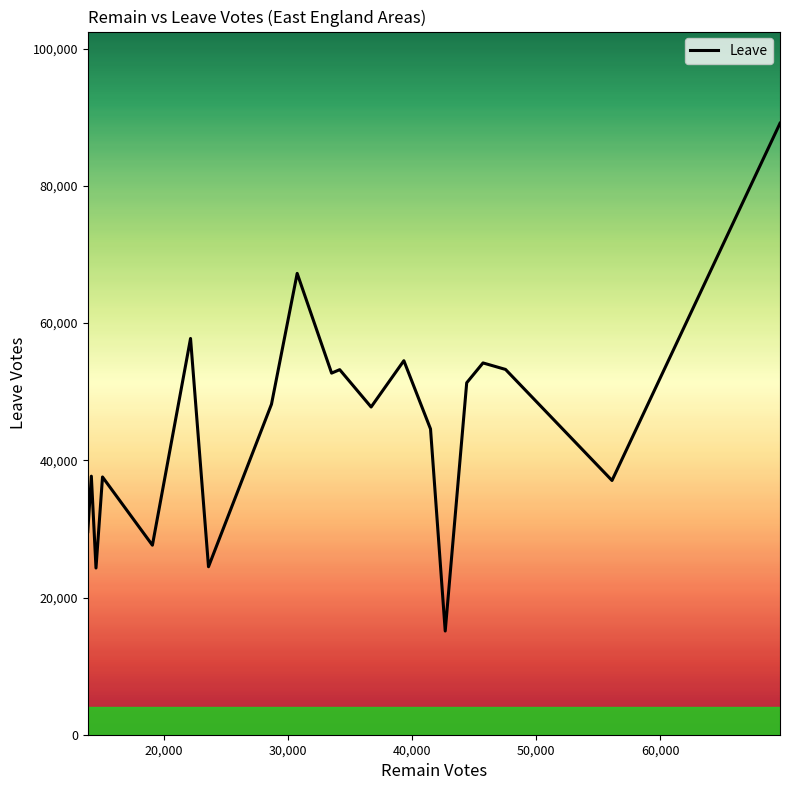

Is this an area chart (filled region under the line)?

No